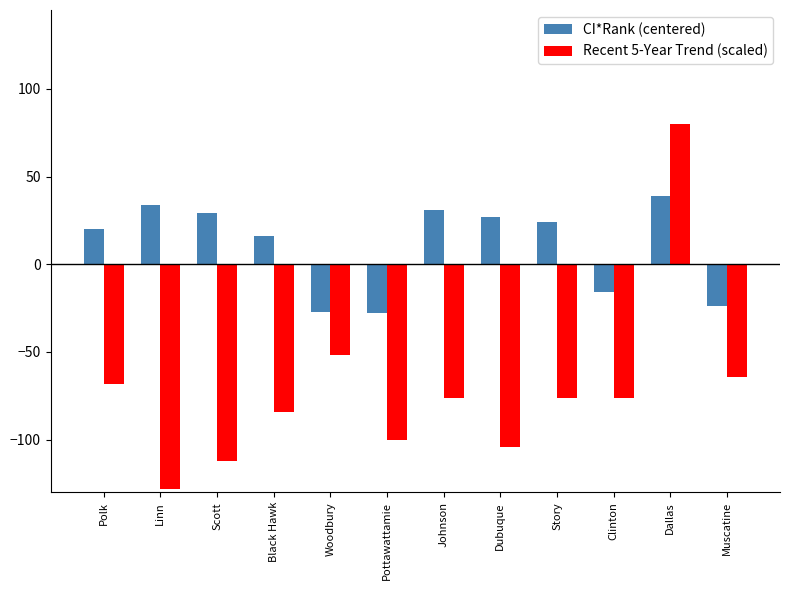

What is the label of the 12th bar from the right?

Polk